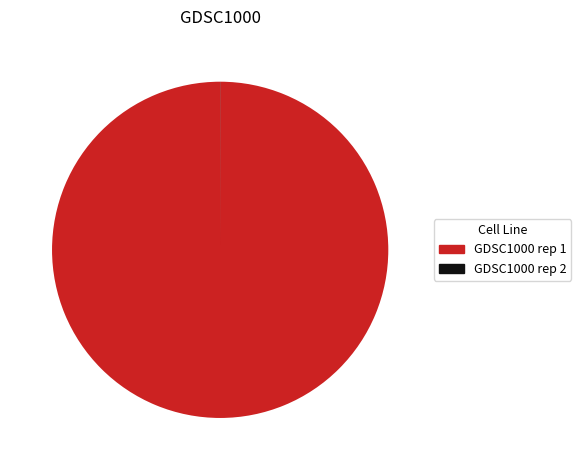

The GDSC1000 rep 1 slice represents 100% of the pie. True or false?

True